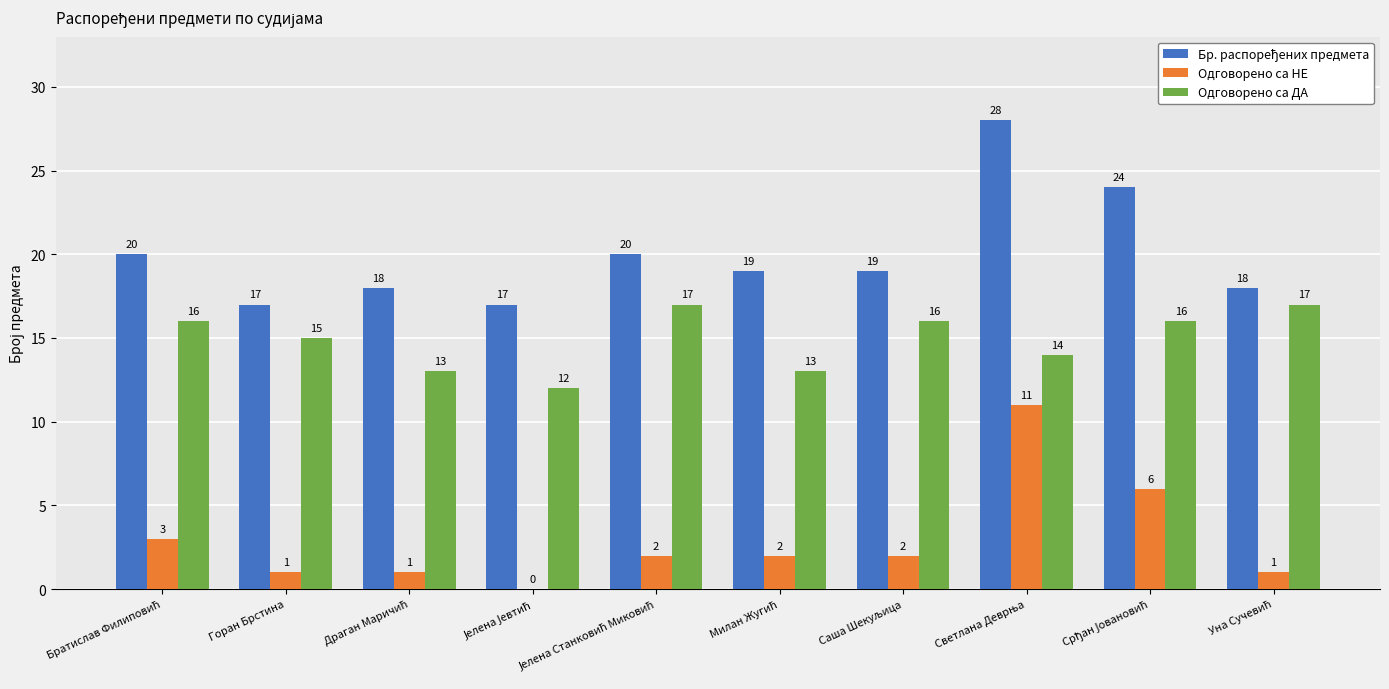

What is the greatest value displayed?

28